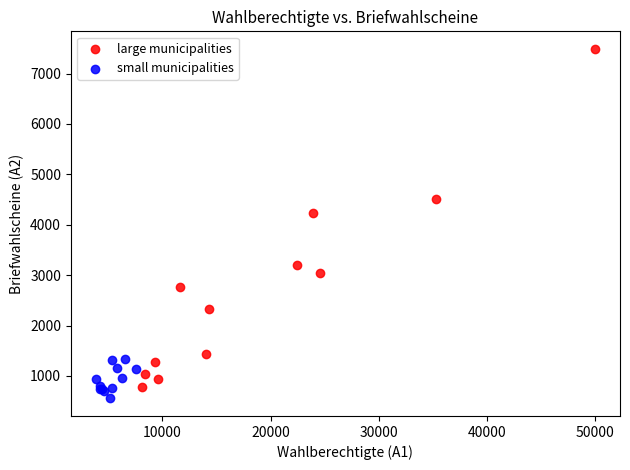

What are all the series names shown in the legend?

large municipalities, small municipalities